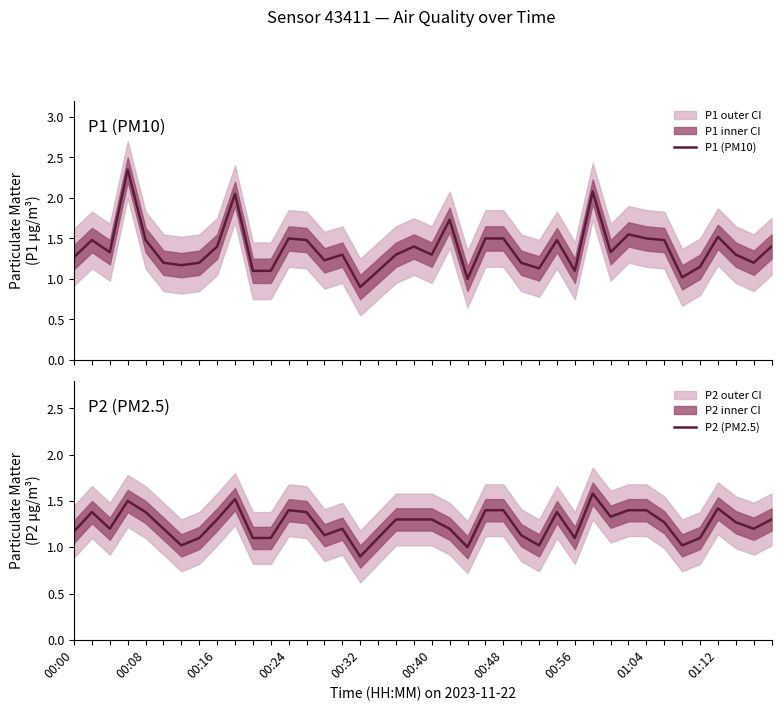

At how many categories does at least one series exceed 0?

40